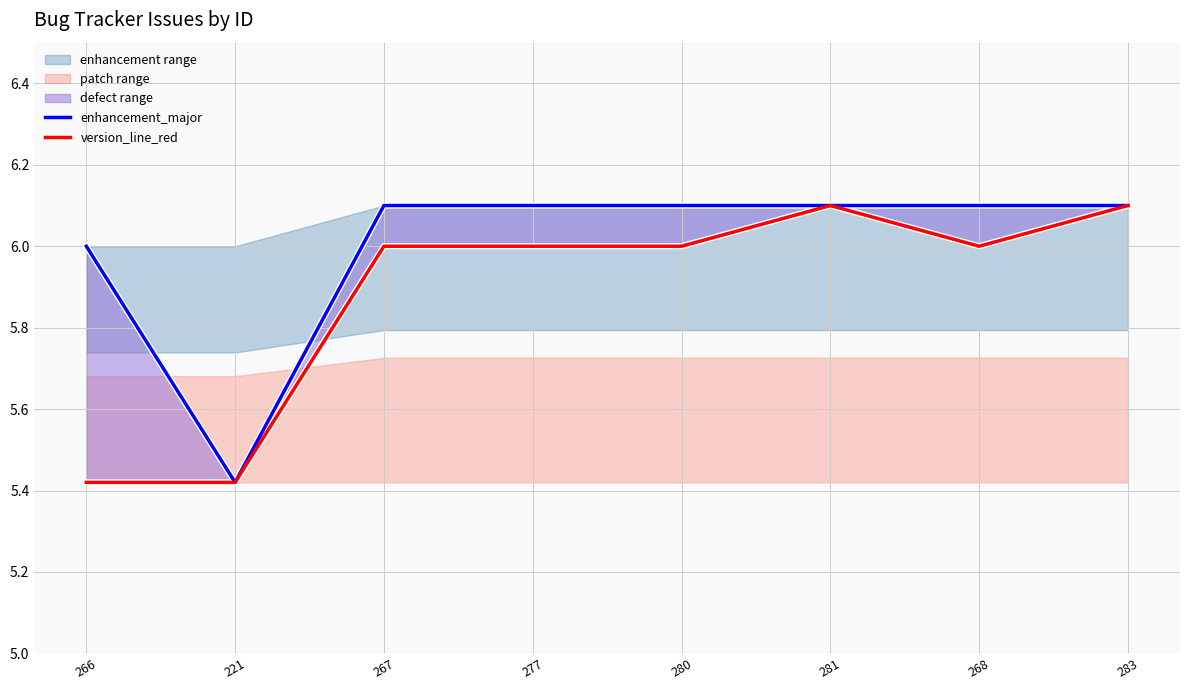

Is it true that enhancement_major equals 2.0 at 221?

False